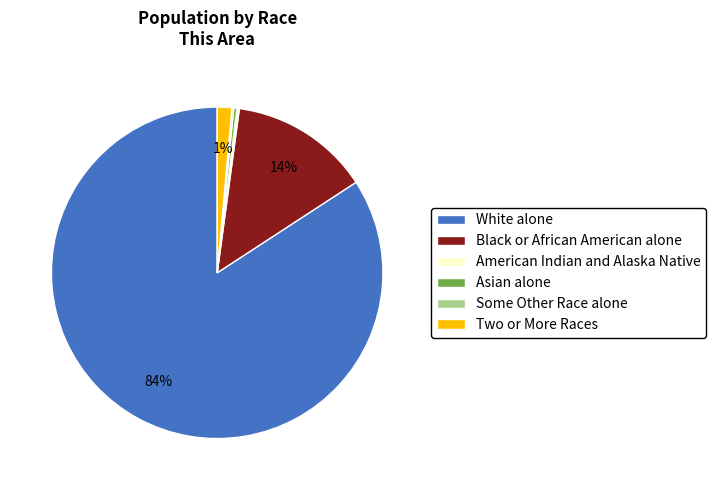

To the nearest percent, what is the average slice percentage?

17%